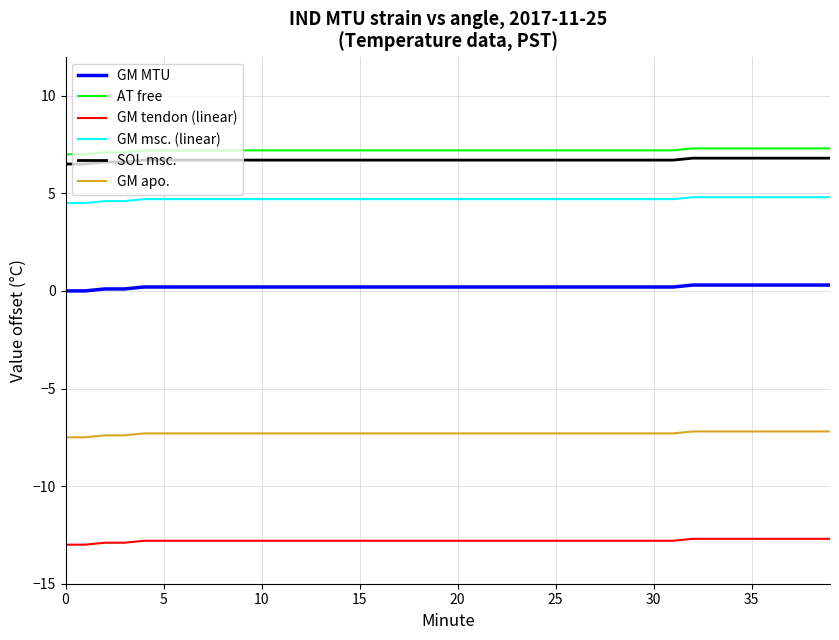

True or false: GM MTU and GM msc. (linear) intersect in this chart.

False